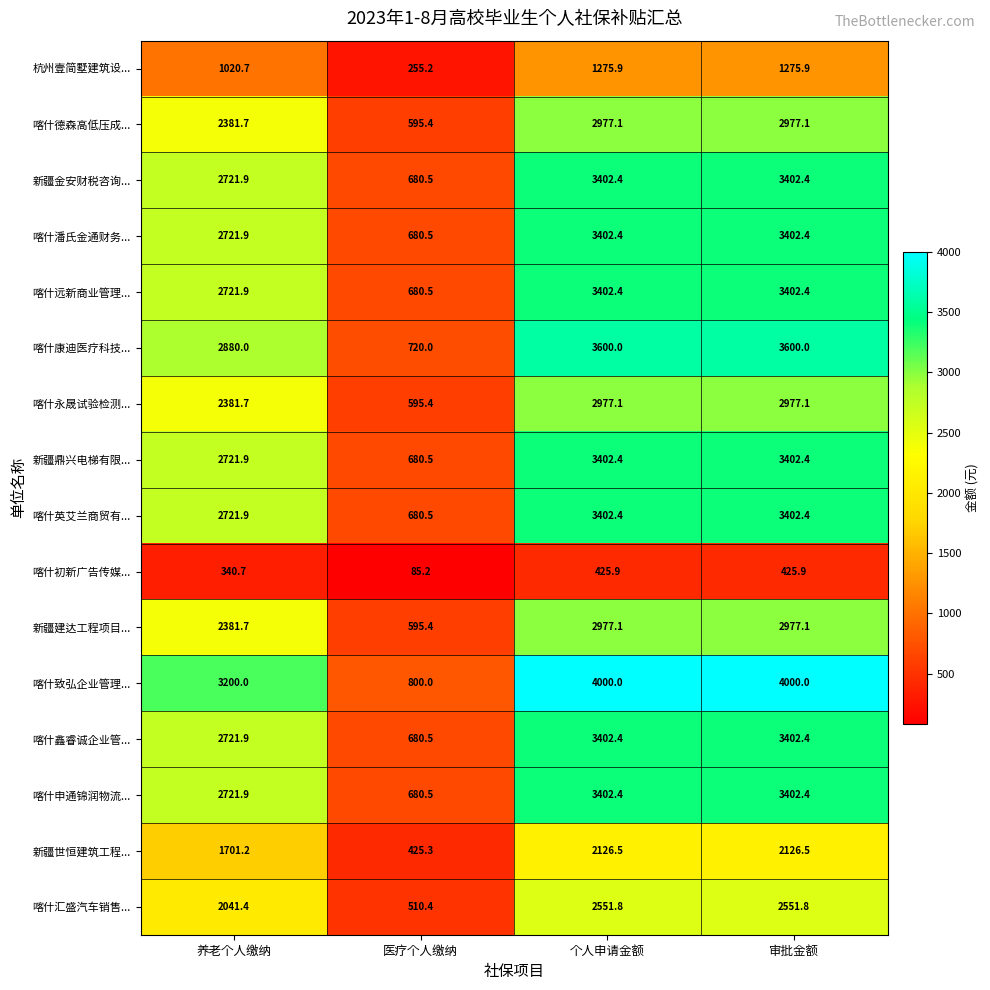

Which series has the largest total across all categories?

喀什致弘企业管理...